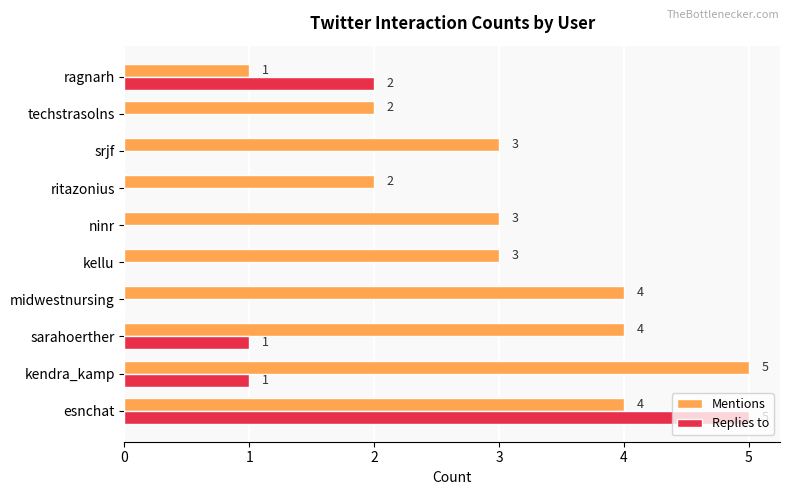

True or false: Mentions has a value of 4 at esnchat.

True